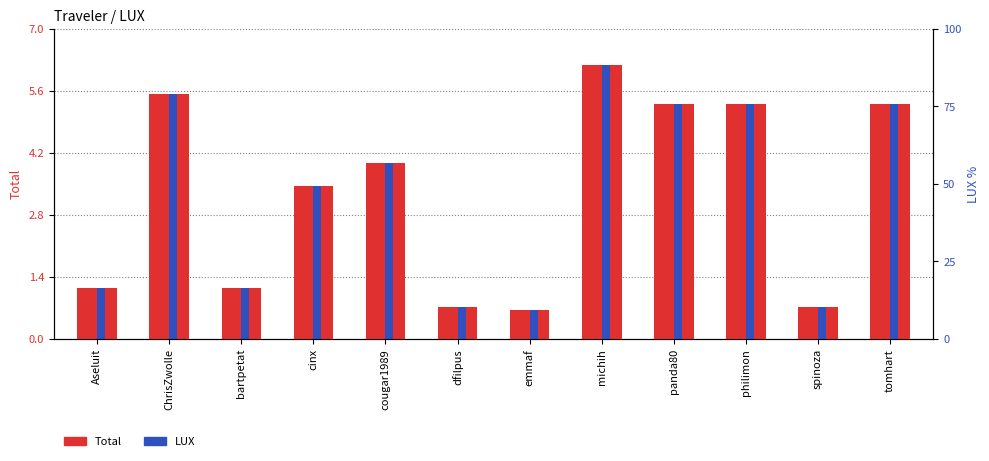

What is the label of the 10th bar from the left?

philimon